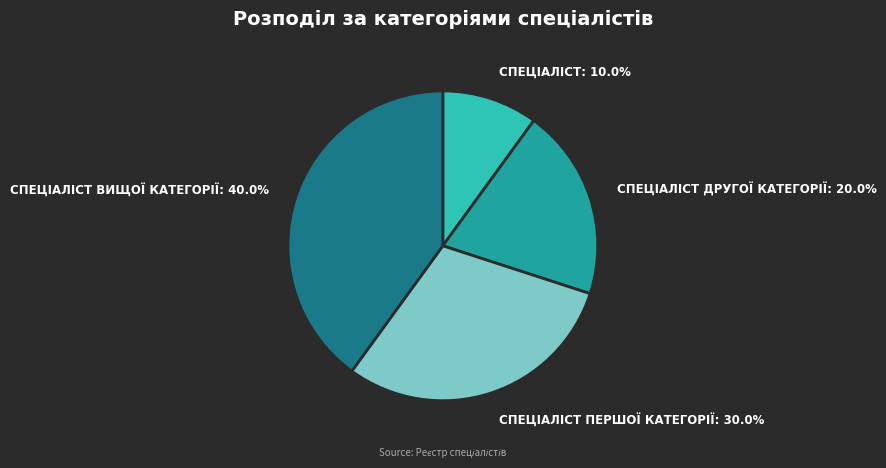

Is there a majority slice in this chart?

No